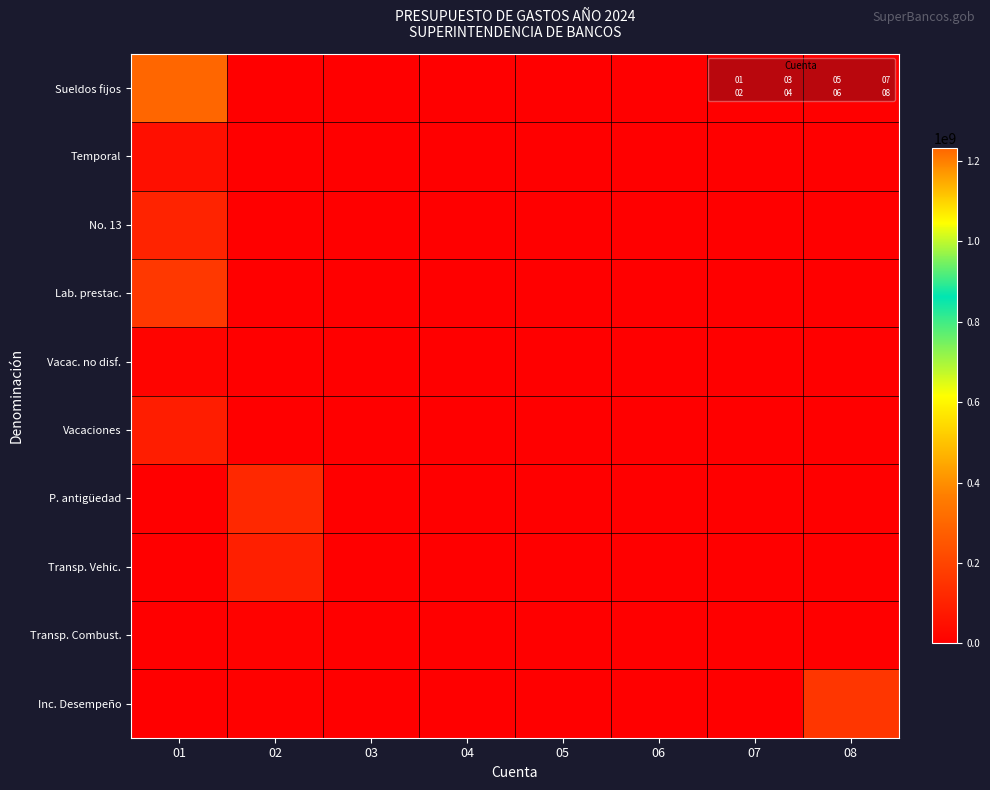

Reading right to left, extract all data points from this chart.

Sueldos fijos: 08=0.0	07=0.0	06=0.0	05=0.0	04=0.0	03=0.0	02=0.0	01=1231321409.4
Temporal: 08=0.0	07=0.0	06=0.0	05=0.0	04=0.0	03=0.0	02=0.0	01=46680901.0
No. 13: 08=0.0	07=0.0	06=0.0	05=0.0	04=0.0	03=0.0	02=0.0	01=104999824.3
Lab. prestac.: 08=0.0	07=0.0	06=0.0	05=0.0	04=0.0	03=0.0	02=0.0	01=165029638.1
Vacac. no disf.: 08=0.0	07=0.0	06=0.0	05=0.0	04=0.0	03=0.0	02=0.0	01=14904845.6
Vacaciones: 08=0.0	07=0.0	06=0.0	05=0.0	04=0.0	03=0.0	02=0.0	01=88610956.0
P. antigüedad: 08=0.0	07=0.0	06=0.0	05=0.0	04=0.0	03=0.0	02=118734835.7	01=0.0
Transp. Vehic.: 08=0.0	07=0.0	06=0.0	05=0.0	04=0.0	03=0.0	02=93787166.7	01=0.0
Transp. Combust.: 08=0.0	07=0.0	06=0.0	05=0.0	04=0.0	03=0.0	02=7368900.0	01=0.0
Inc. Desempeño: 08=156526276.7	07=0.0	06=0.0	05=0.0	04=0.0	03=0.0	02=5493971.9	01=0.0